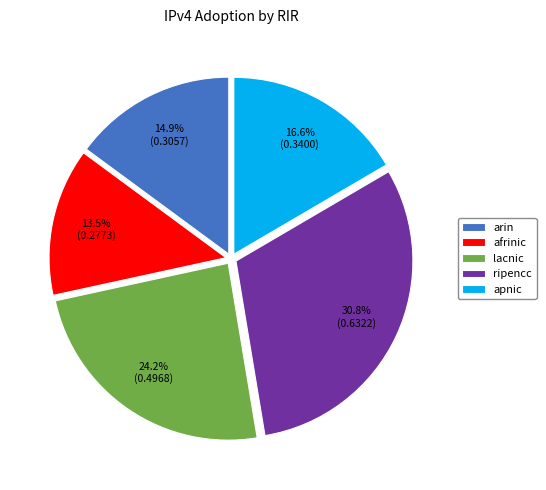

How many slices are in this pie chart?

5